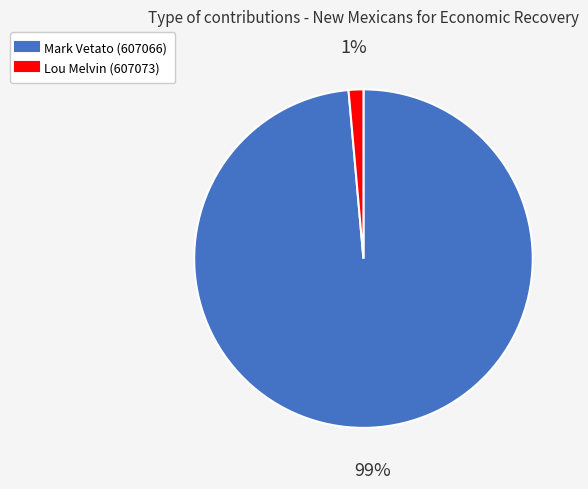

To the nearest percent, what is the average slice percentage?

50%